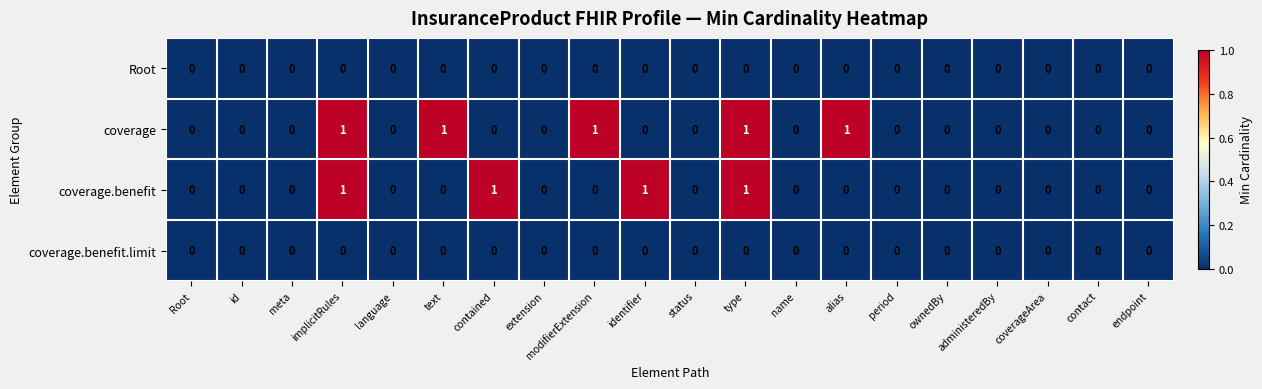

Which series changed the most between contained and period?

coverage.benefit